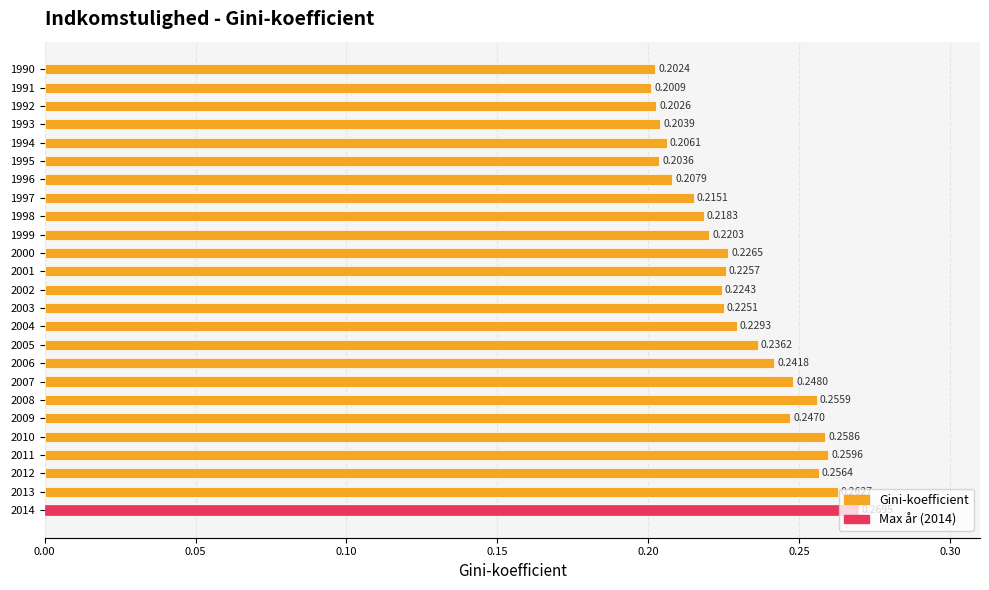

Rank the categories by value from highest to lowest.

2014, 2013, 2011, 2010, 2012, 2008, 2007, 2009, 2006, 2005, 2004, 2000, 2001, 2003, 2002, 1999, 1998, 1997, 1996, 1994, 1993, 1995, 1992, 1990, 1991